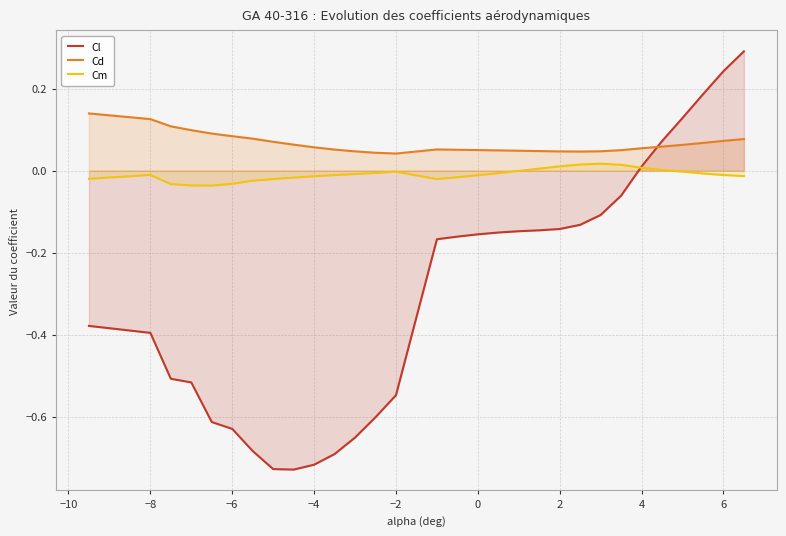

After their last crossing, which series has the higher values: Cd or Cl?

Cl